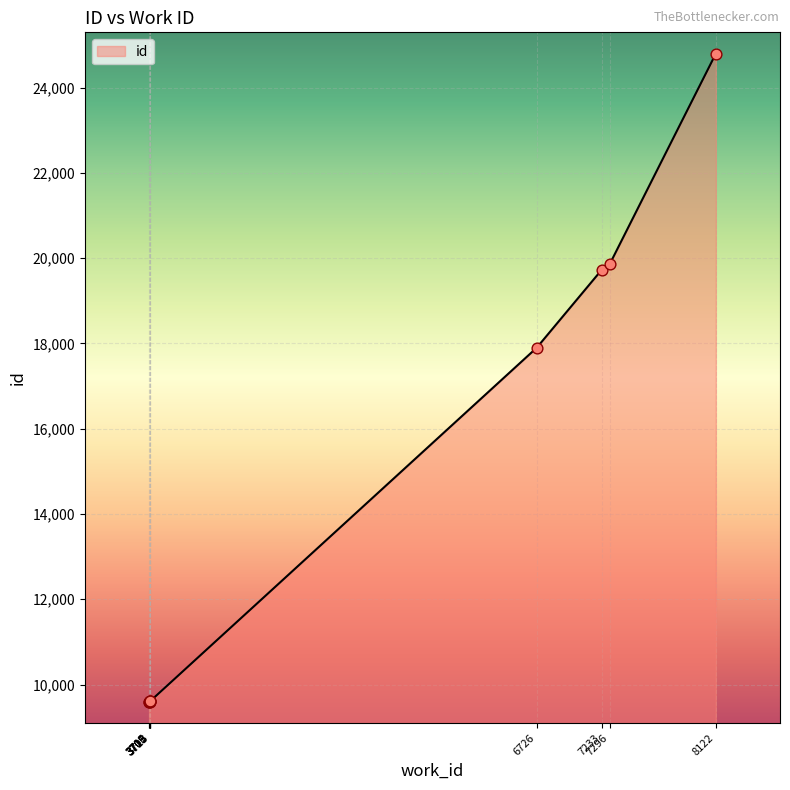

What is the ratio of the value at 3709 to the value at 6726?

0.5